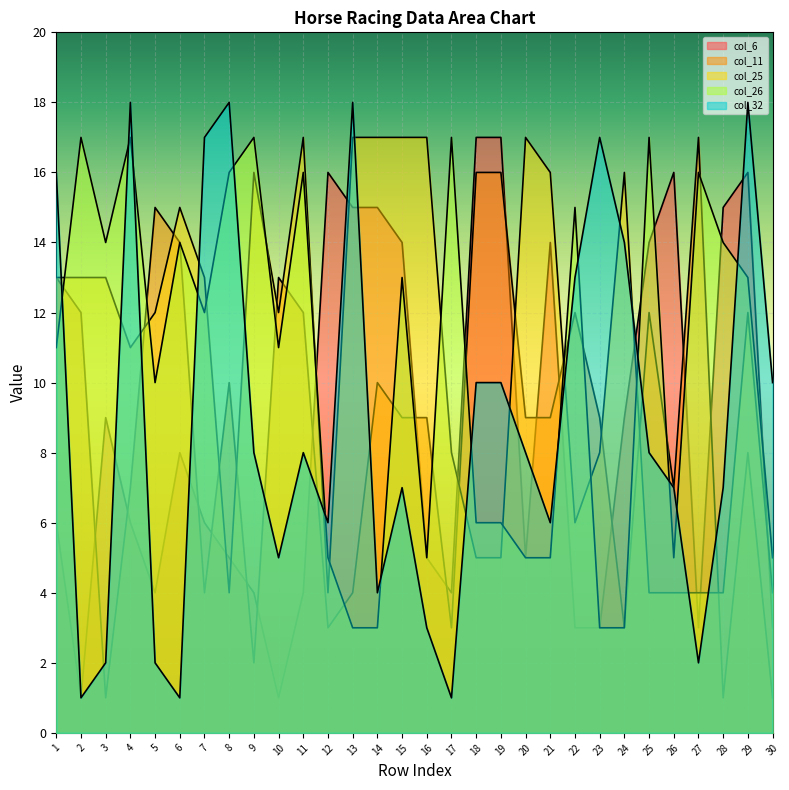

At how many categories does at least one series exceed 13?

28